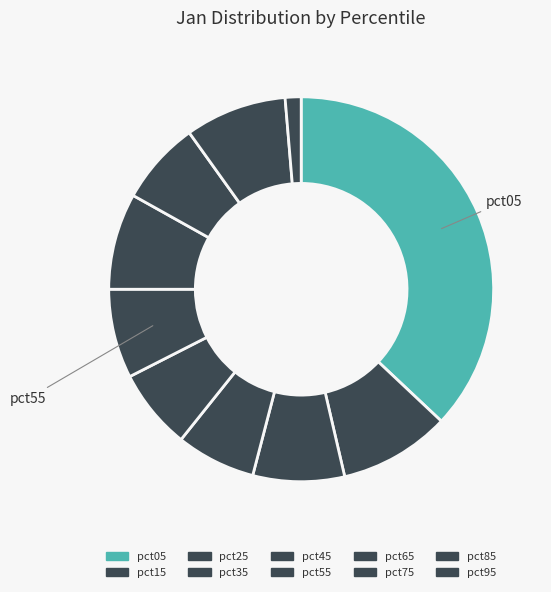

How many slices are in this pie chart?

10